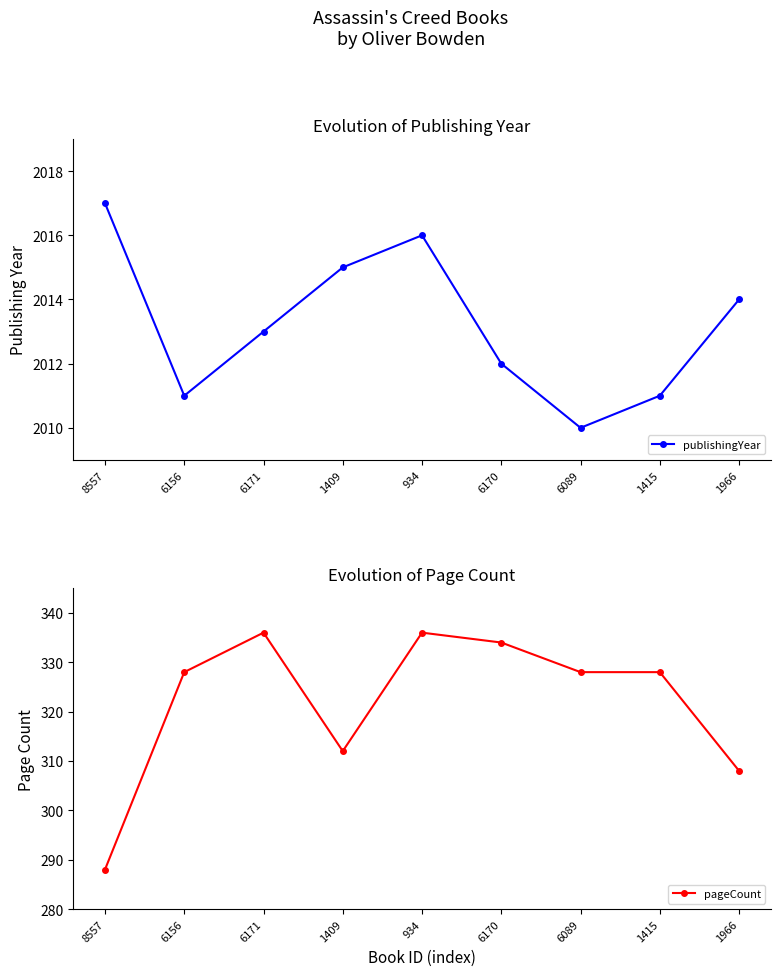

True or false: publishingYear and pageCount cross at least once.

False